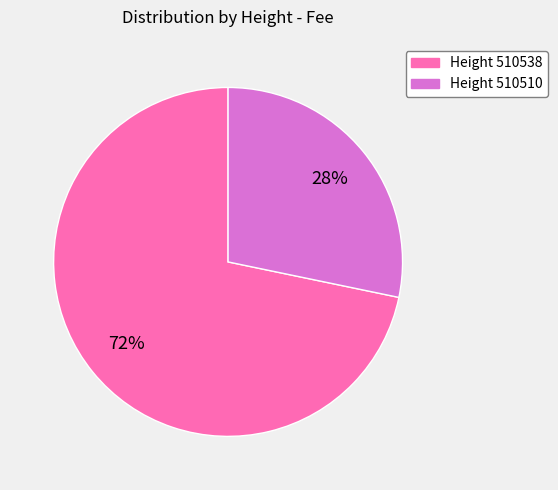

How many slices are in this pie chart?

2